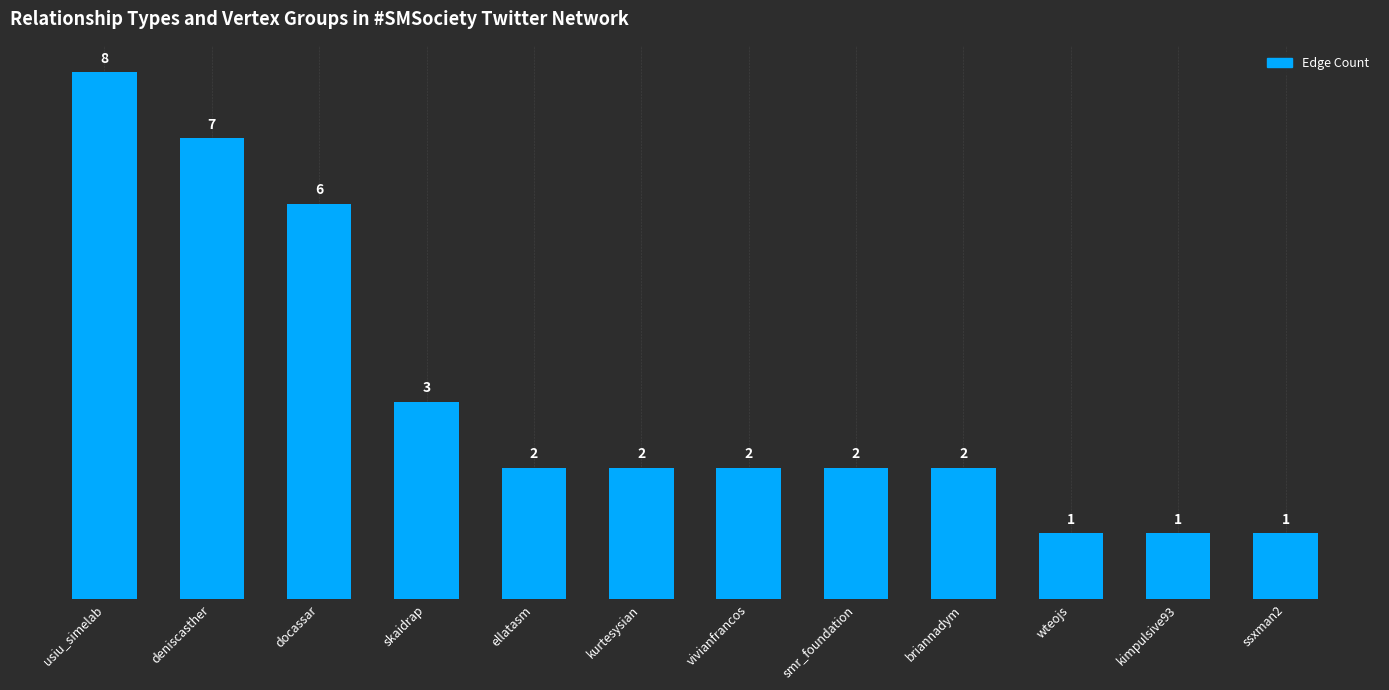

What is the label of the 7th bar from the right?

kurtesysian